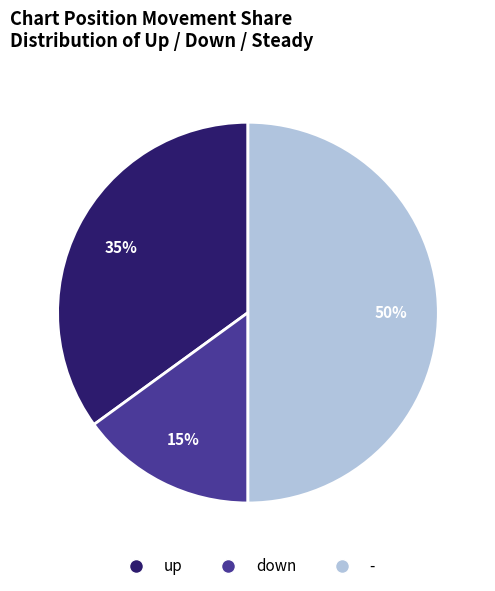

Is the sum of down and - greater than half?

Yes